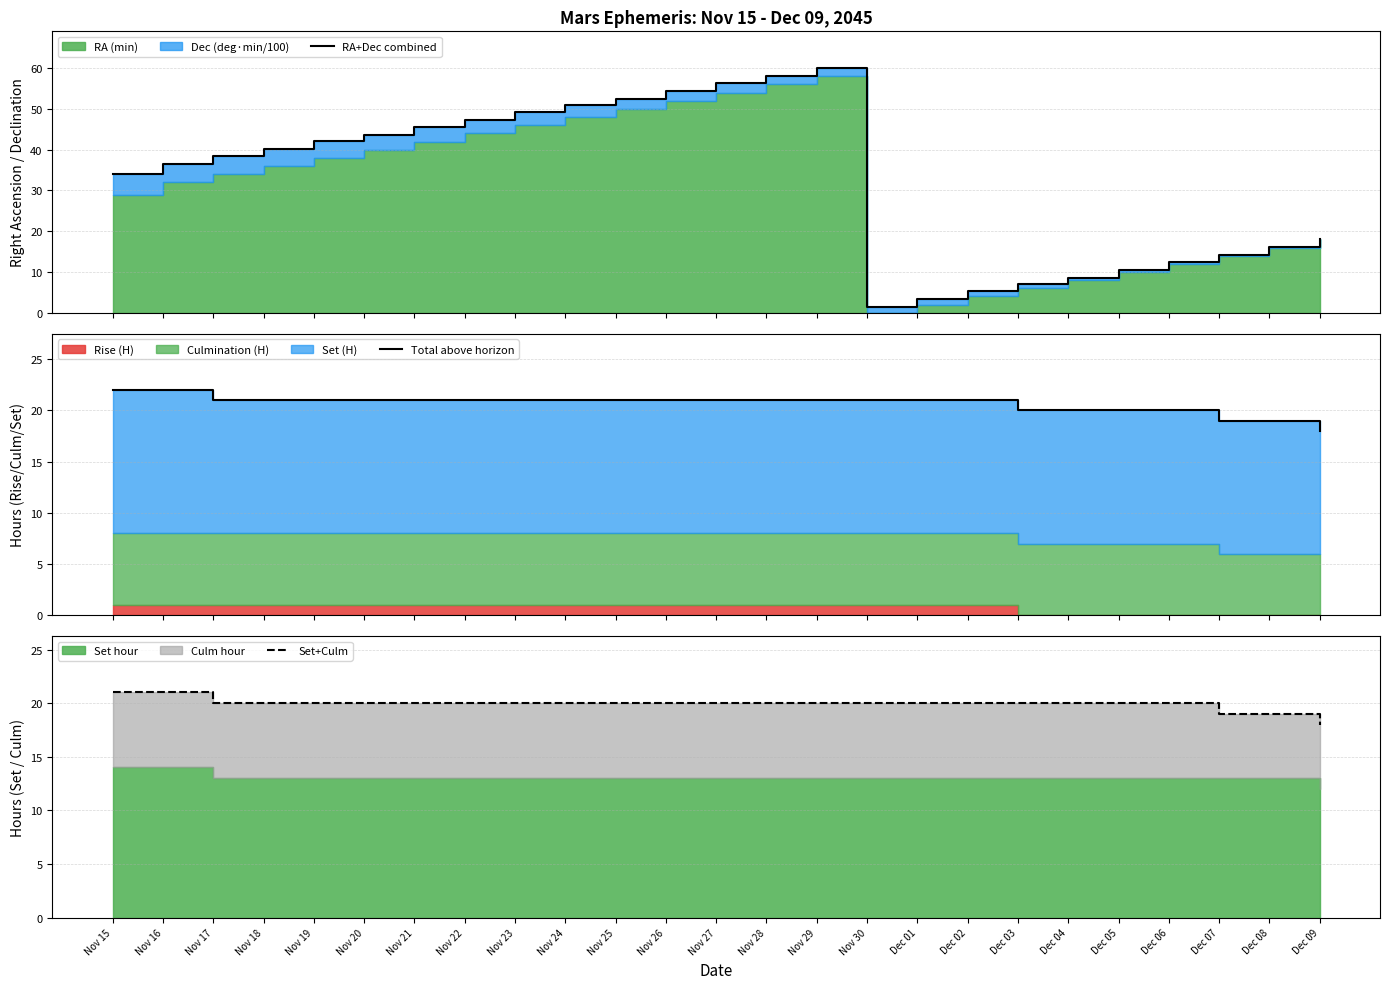

How many values in the RA+Dec combined series are below 38?

12